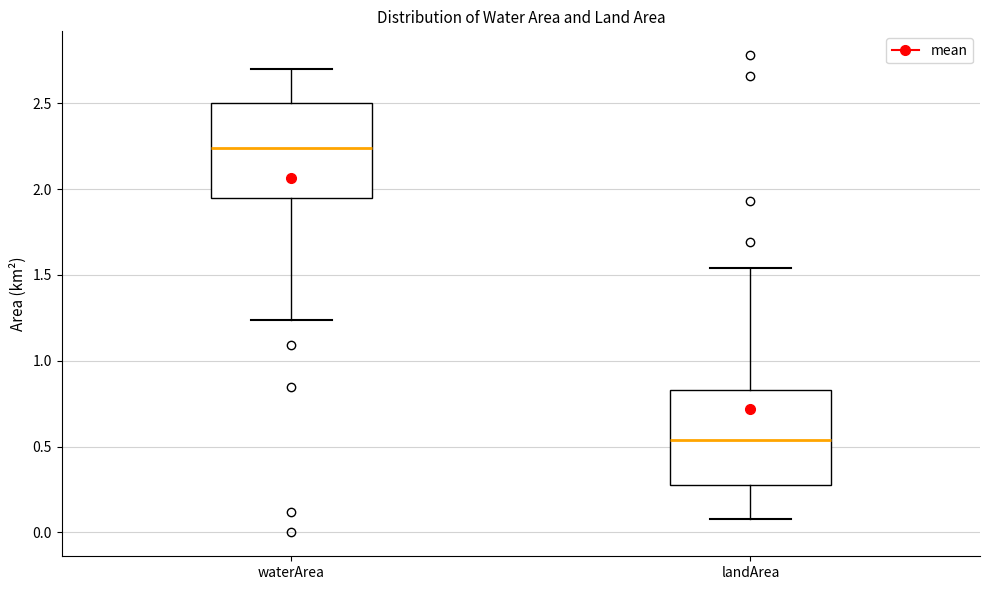

Where is the upper edge of the box for landArea on the y-axis? The values are not printed on the chart, so give them approximately, as read against the axis.

0.85